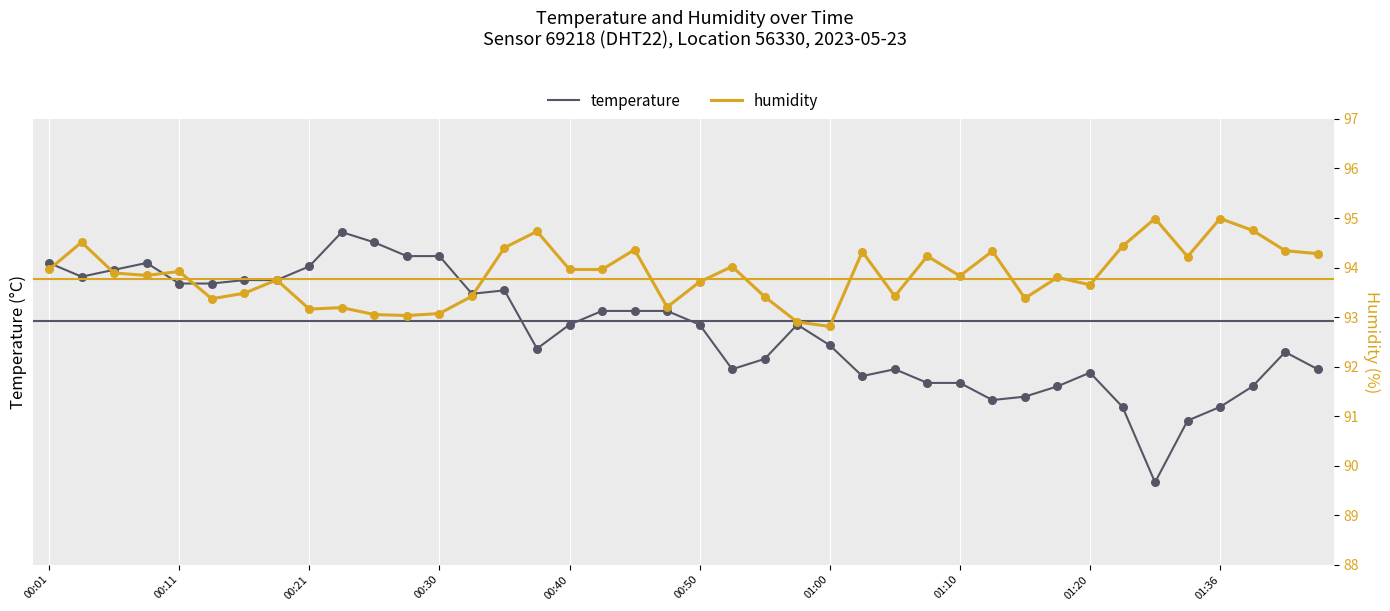

What is the total value across all series at 30?

108.1